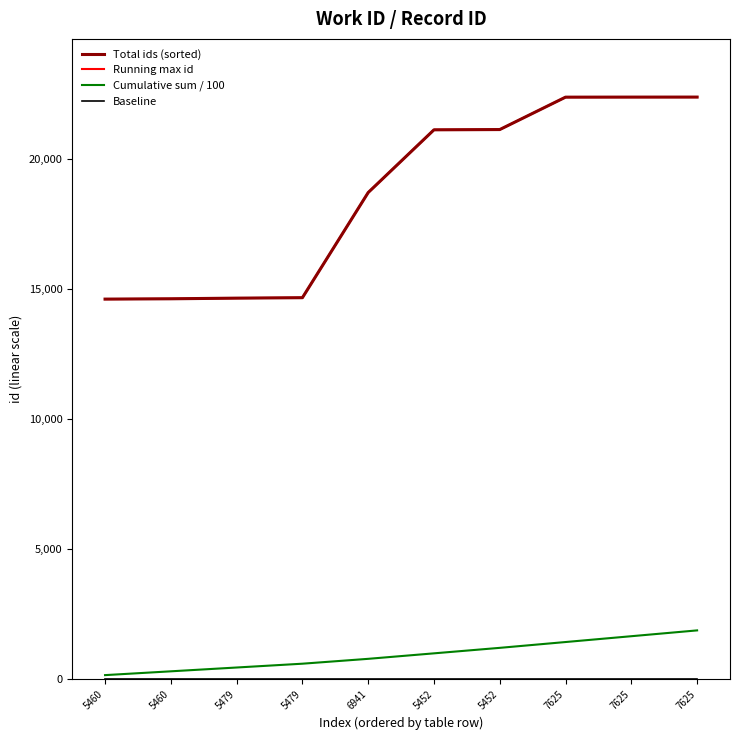

Rank the series by their maximum value, from highest to lowest.

Total ids (sorted), Running max id, Cumulative sum / 100, Baseline